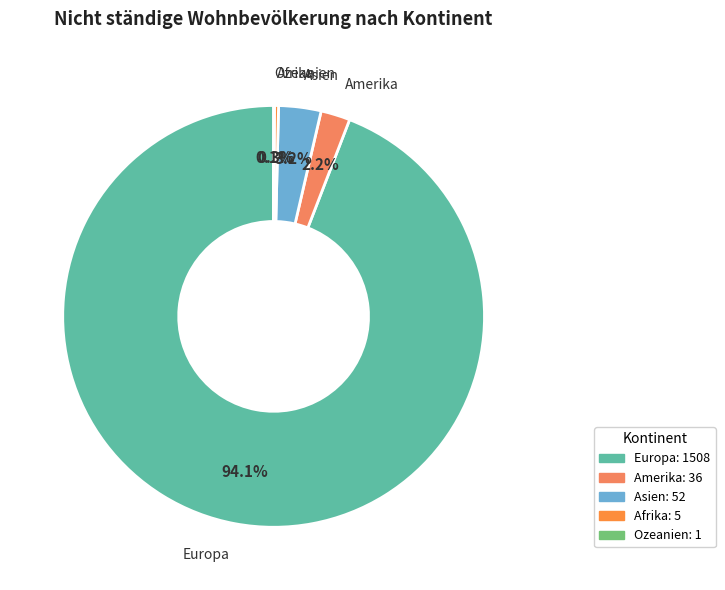

Between Asien and Afrika, which is larger?

Asien